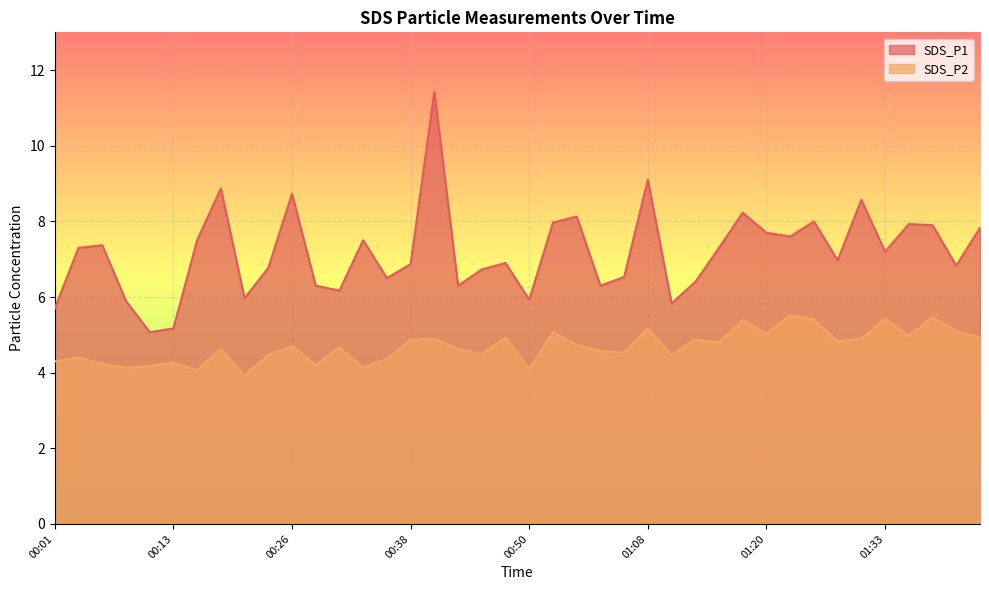

At which label is SDS_P1 closest to 8?

01:26